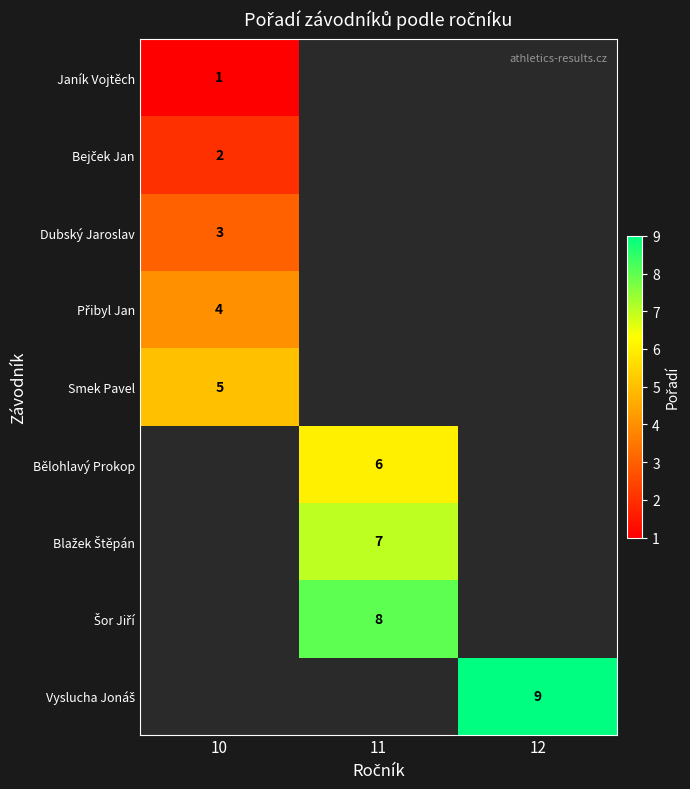

The value of Dubský Jaroslav at 10 is 2. True or false?

False